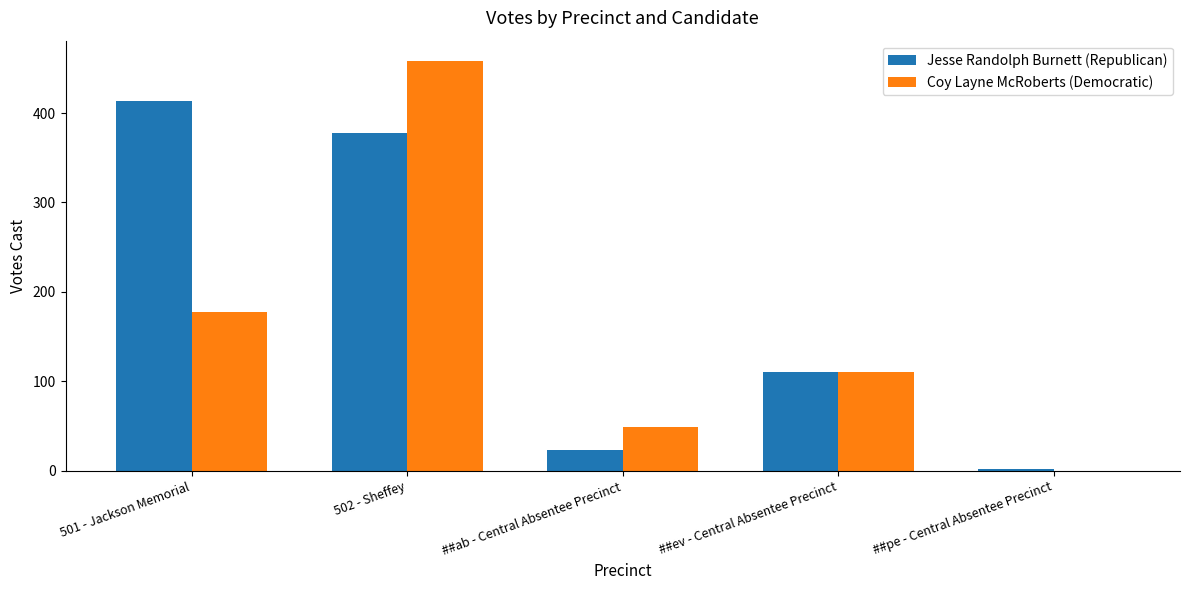

What is the spread (max minus min) of values at ##ab - Central Absentee Precinct?

26